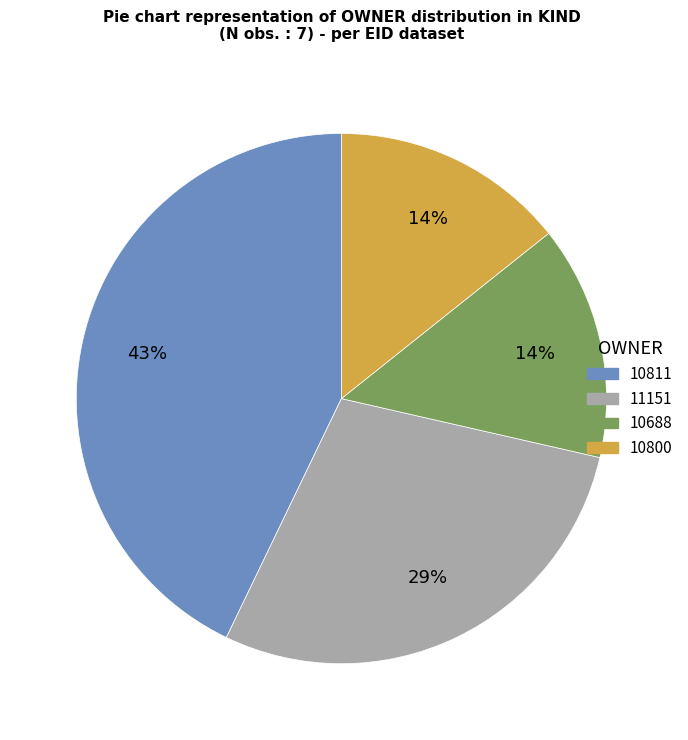

Count the number of slices in the pie.

4